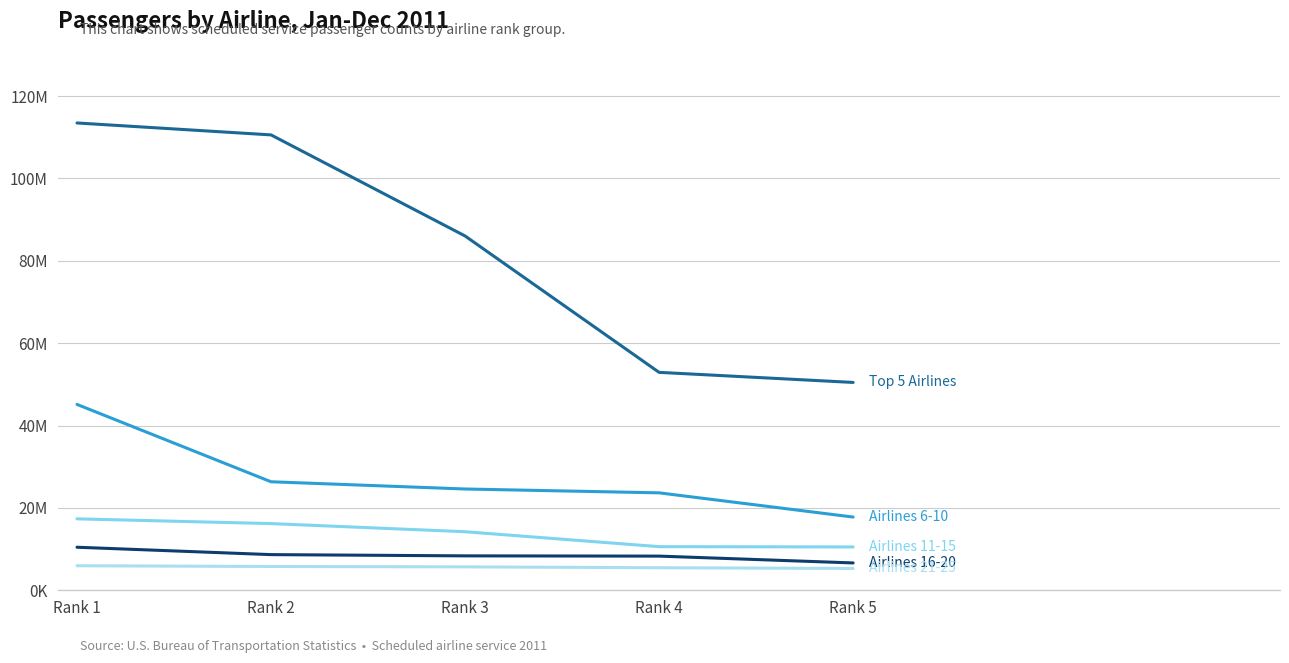

Does the chart have visible grid lines?

Yes